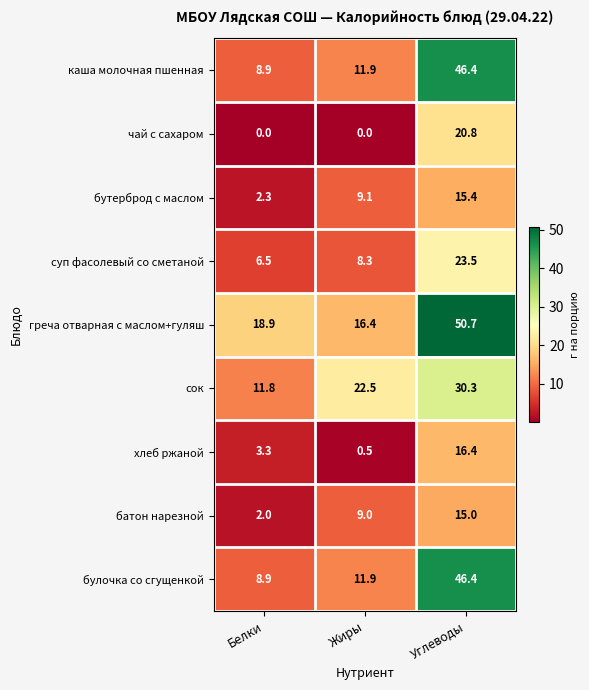

What is the spread (max minus min) of values at Жиры?

22.5